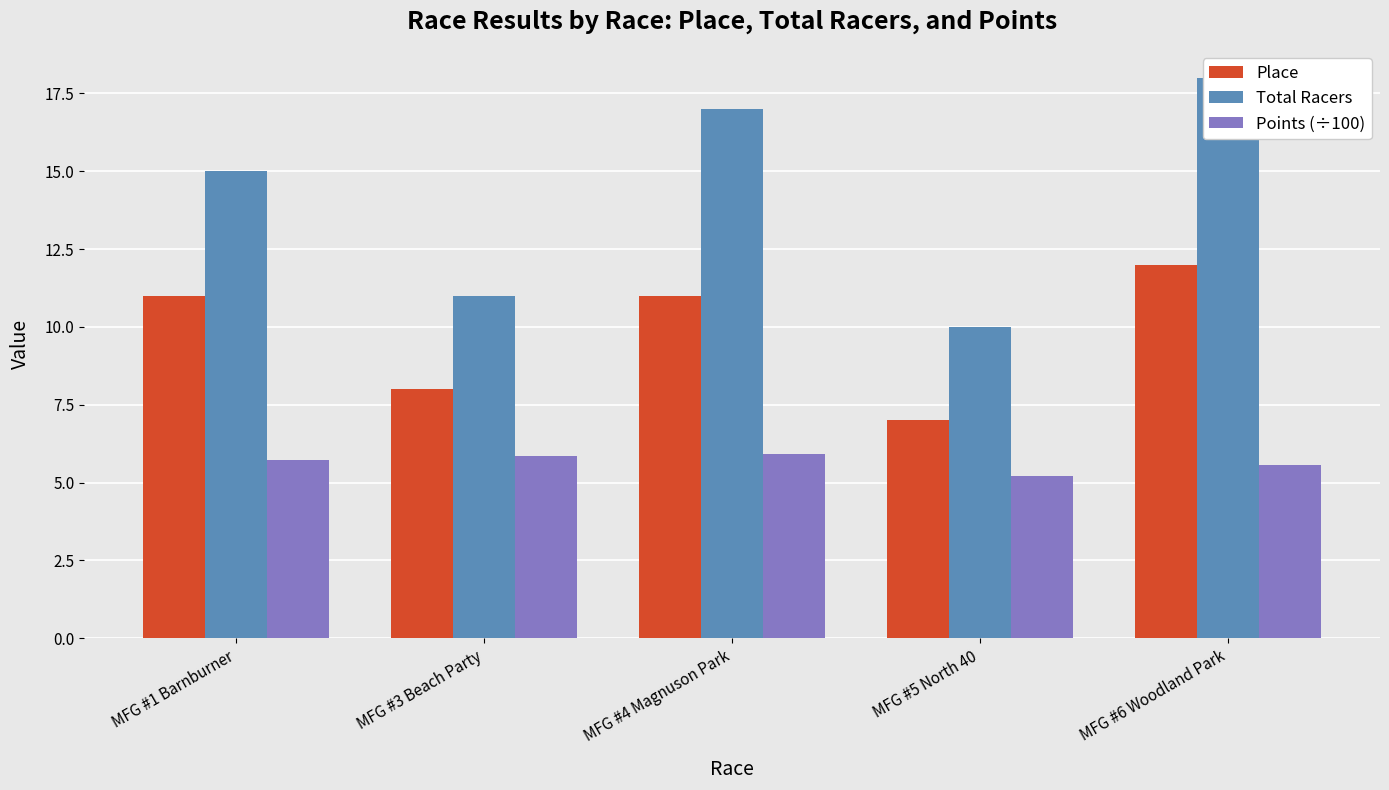

The Points (÷100) series shows 5.9 at MFG #3 Beach Party. True or false?

True